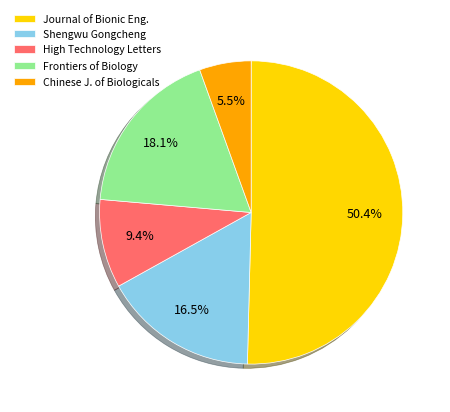

Is there any slice that represents more than half of the pie?

Yes